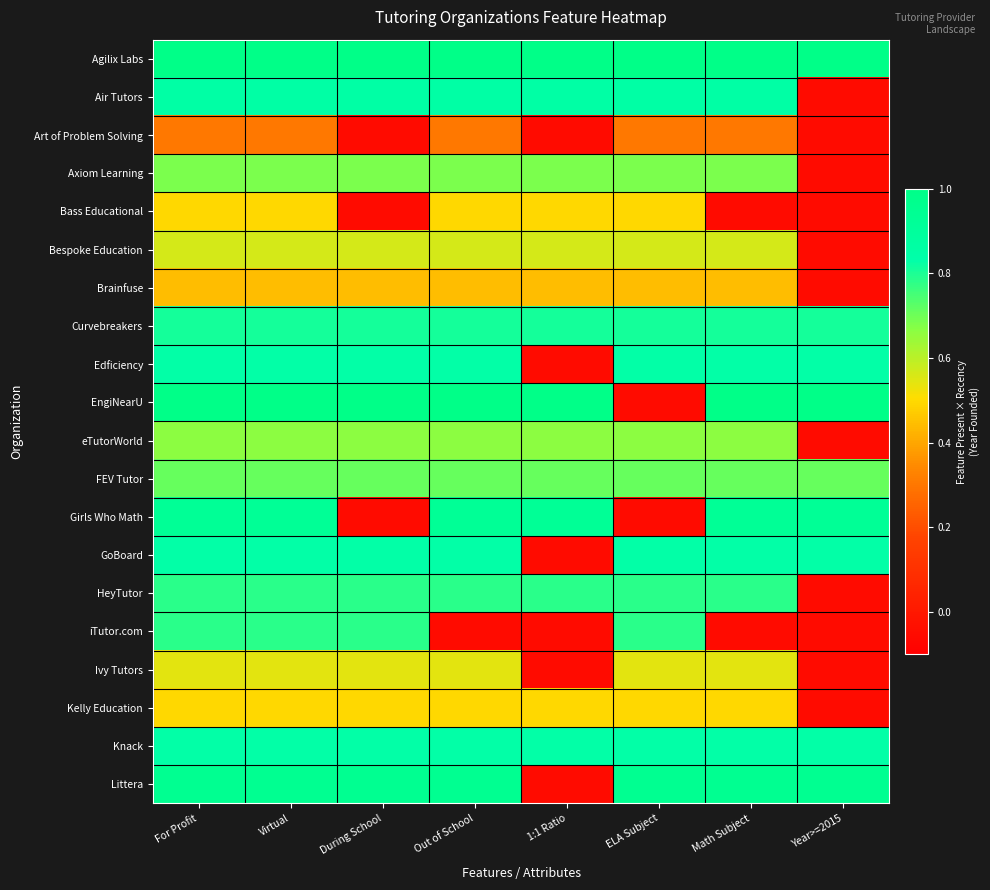

List the series in order of their peak value, lowest first.

Art of Problem Solving, Brainfuse, Bass Educational, Kelly Education, Ivy Tutors, Bespoke Education, eTutorWorld, Axiom Learning, FEV Tutor, HeyTutor, iTutor.com, Curvebreakers, Edficiency, GoBoard, Knack, Air Tutors, Girls Who Math, Littera, Agilix Labs, EngiNearU